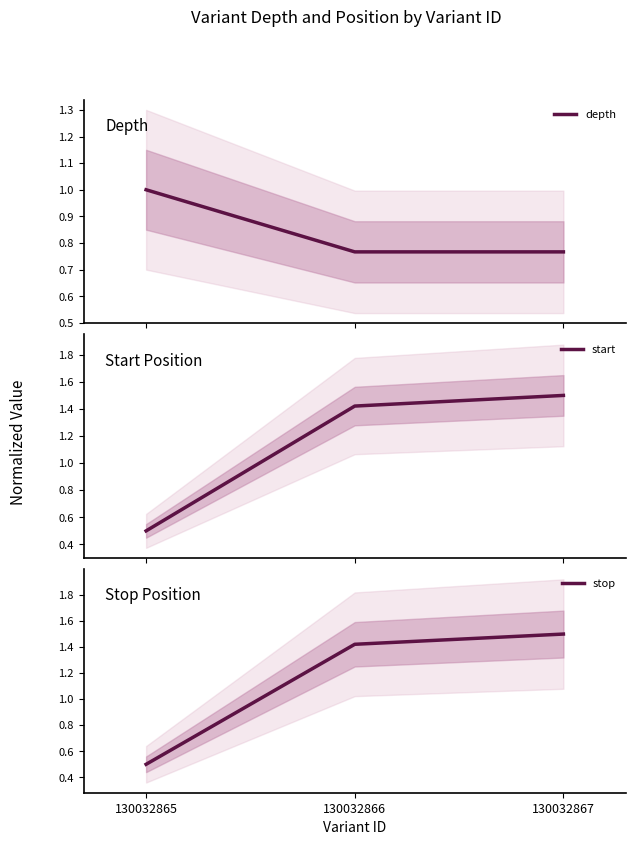

True or false: stop has a value of 0.7 at 130032867.

False